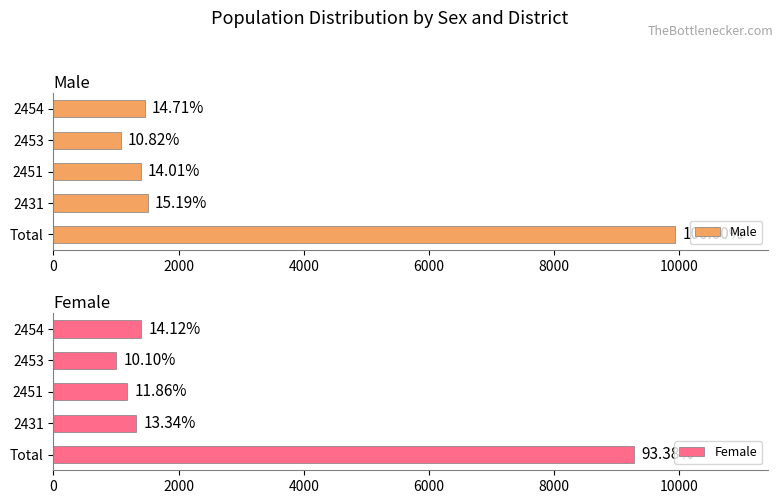

Rank the series by their maximum value, from lowest to highest.

Female, Male